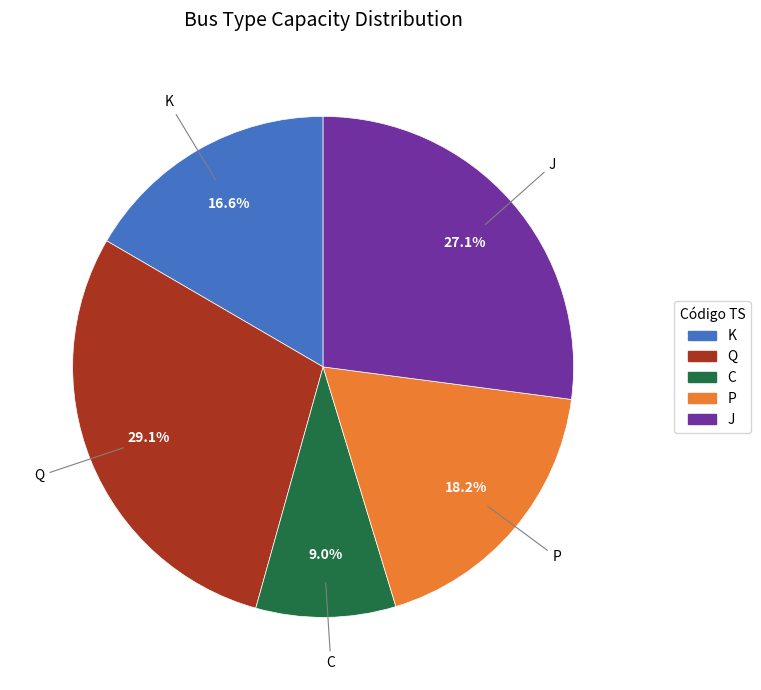

What percentage is NOT represented by P?

81.8%